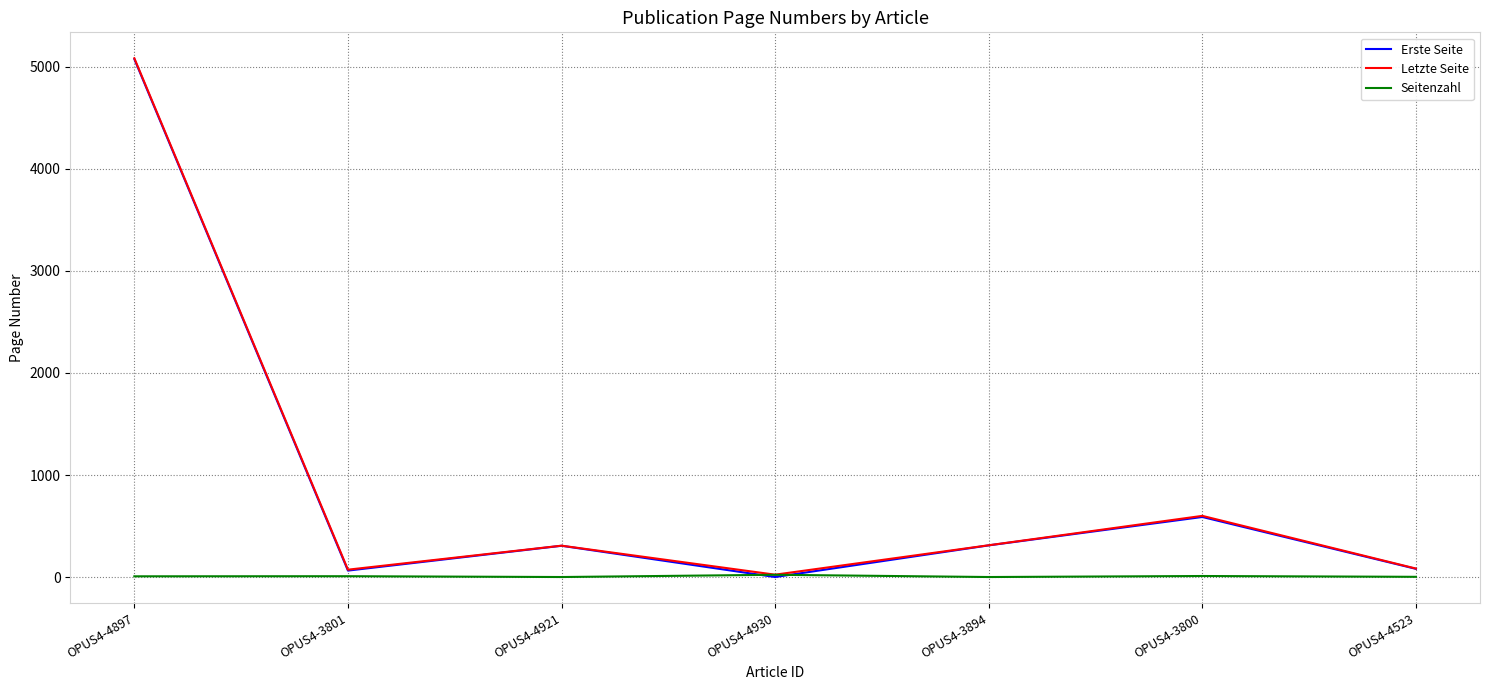

At which category is the sum across all series the highest?

OPUS4-4897